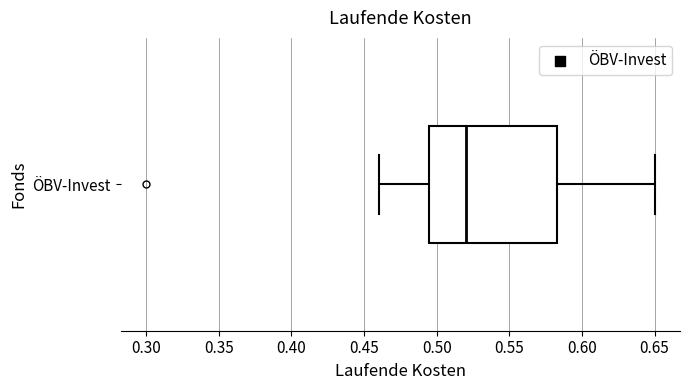

Read this box plot against the x-axis: the position of the median line, the range covered by the box, and the ends of both whiskers. The values are not printed on the chart, so give them approximately, as read against the axis.

median 0.520, box 0.495 to 0.585, whiskers 0.460 to 0.650